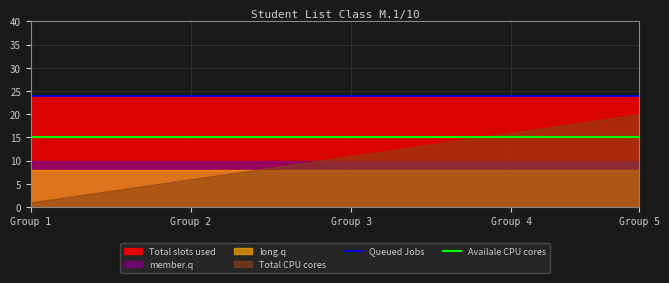

The Queued Jobs series shows 24 at Group 2. True or false?

True